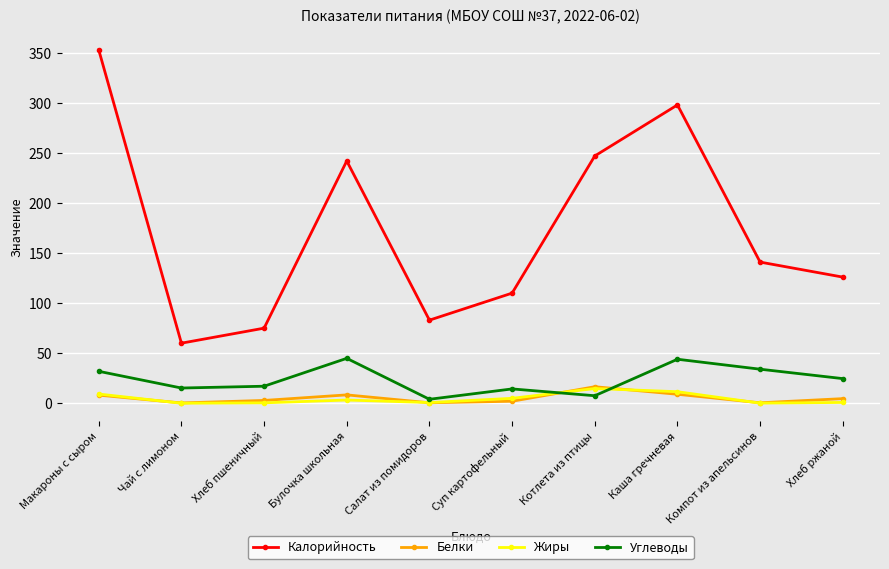

Which series changed the most between Хлеб пшеничный and Булочка школьная?

Калорийность